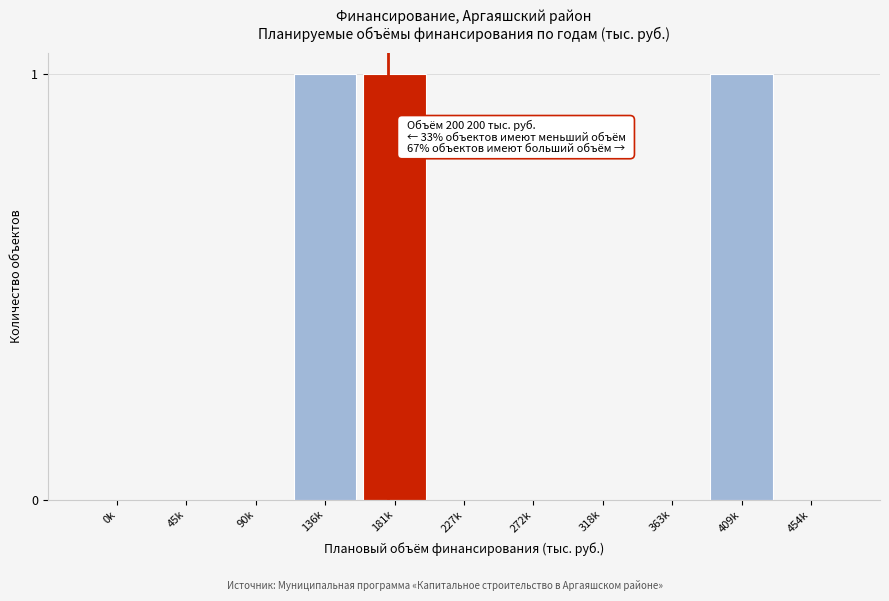

Reading right to left, transcribe all the data shown in this chart.

454k=0	409k=1	363k=0	318k=0	272k=0	227k=0	181k=1	136k=1	90k=0	45k=0	0k=0